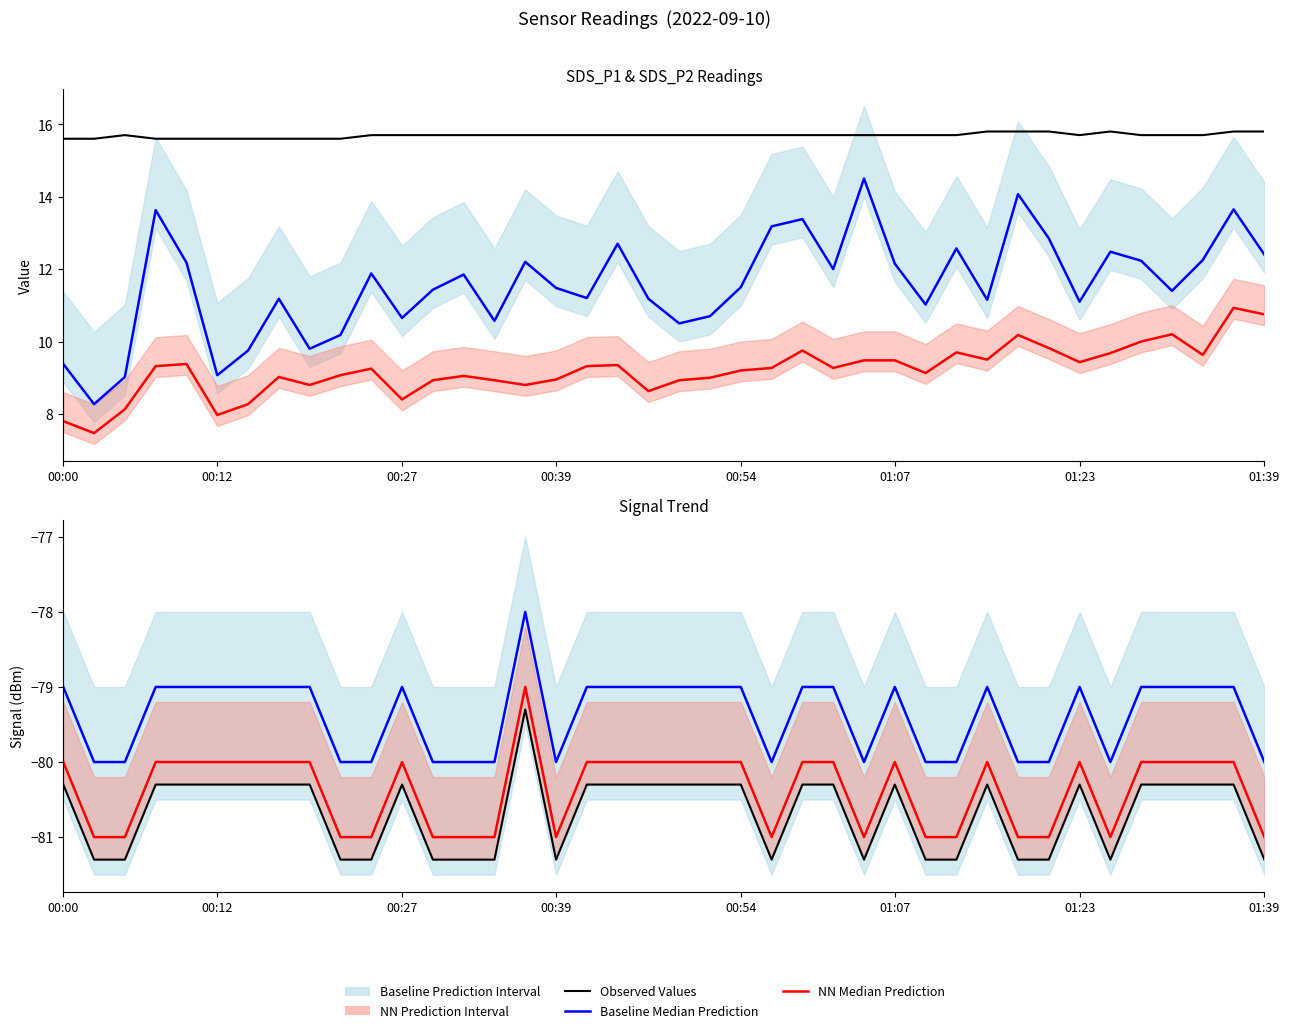

What is the minimum value shown in the chart?

-81.3